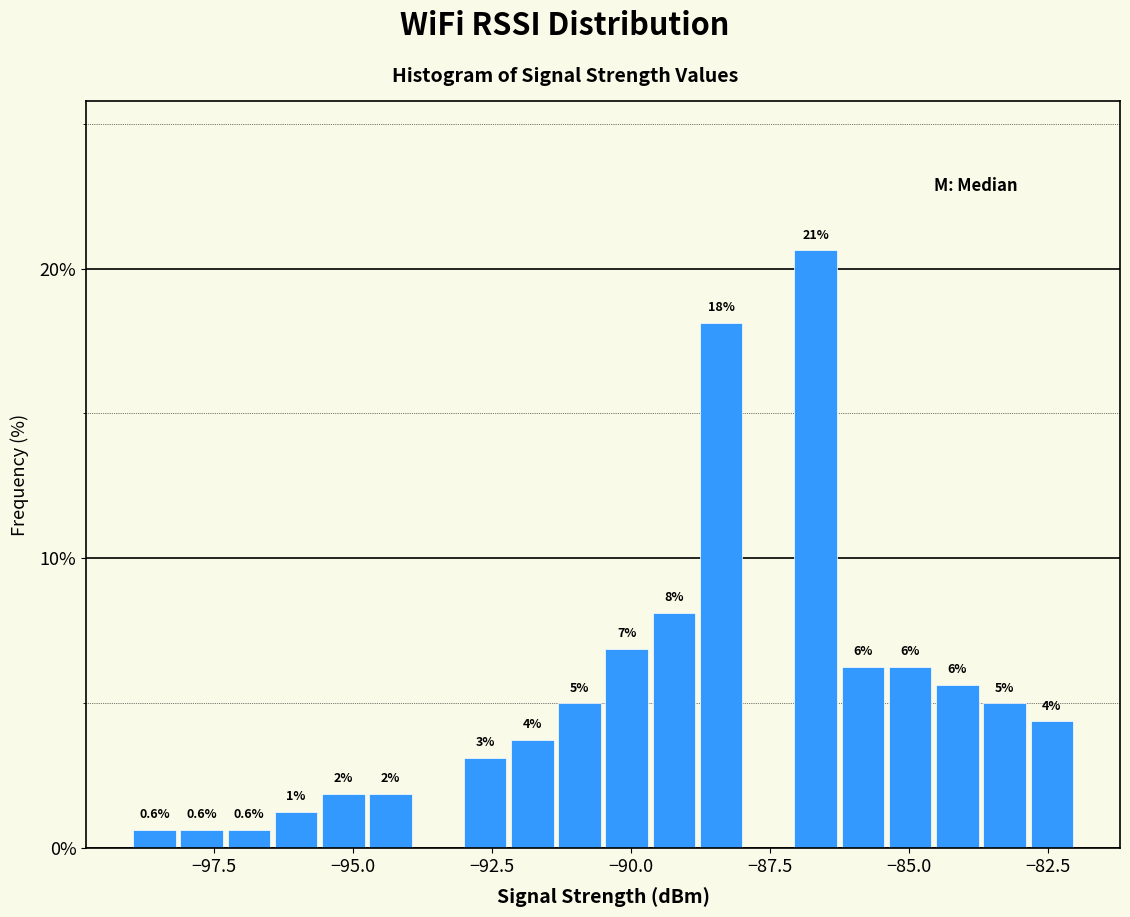

Around what value on the x-axis is the tallest bar? Give the approximate position of its centre, as read against the axis.

-86.5